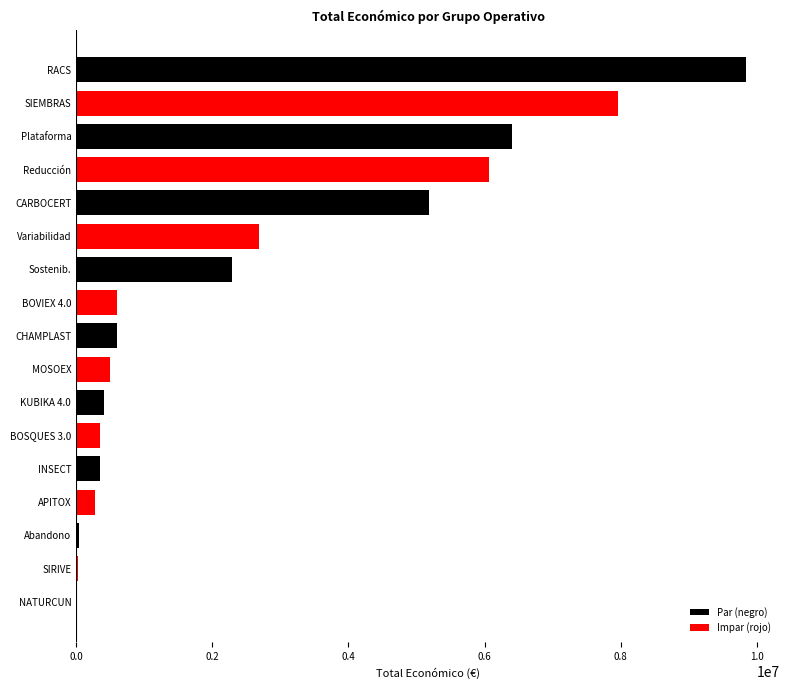

What is the sum of all values?

43606888